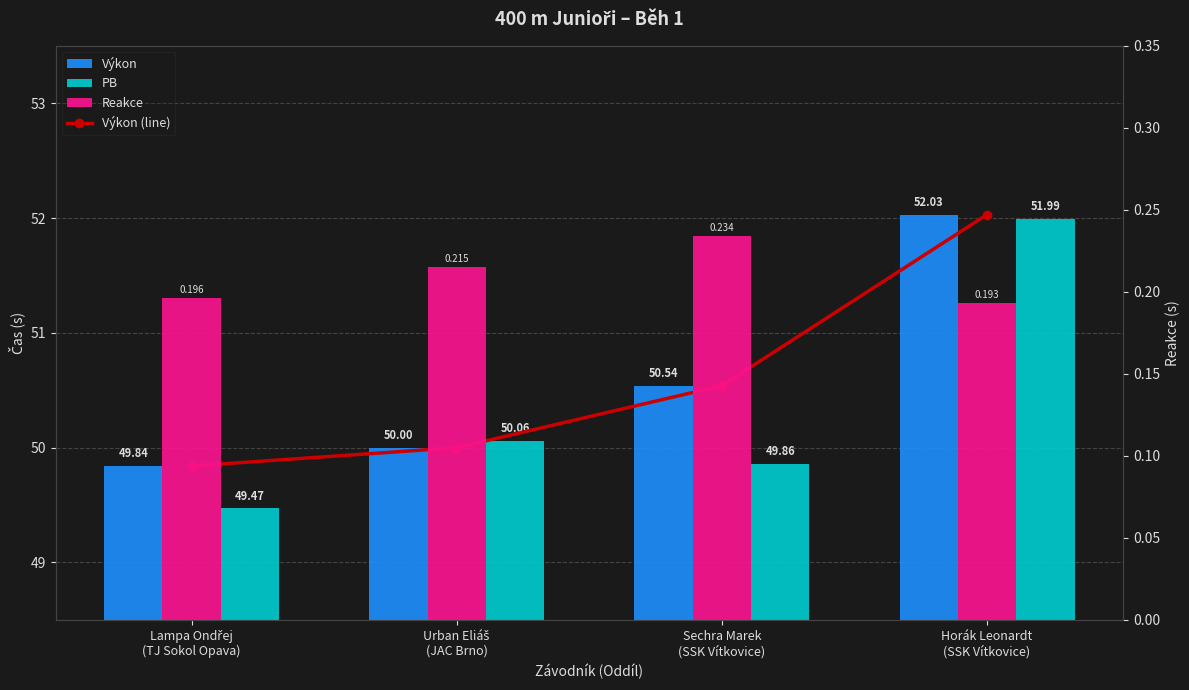

Which series has the largest total across all categories?

Výkon (line)